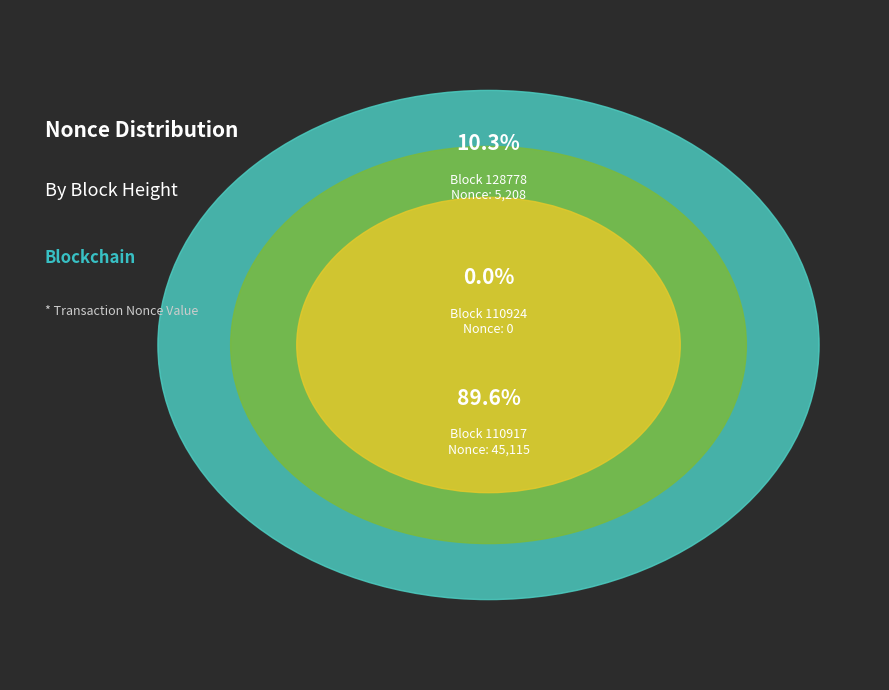

To the nearest percent, what percentage of the pie is 110917?

90%